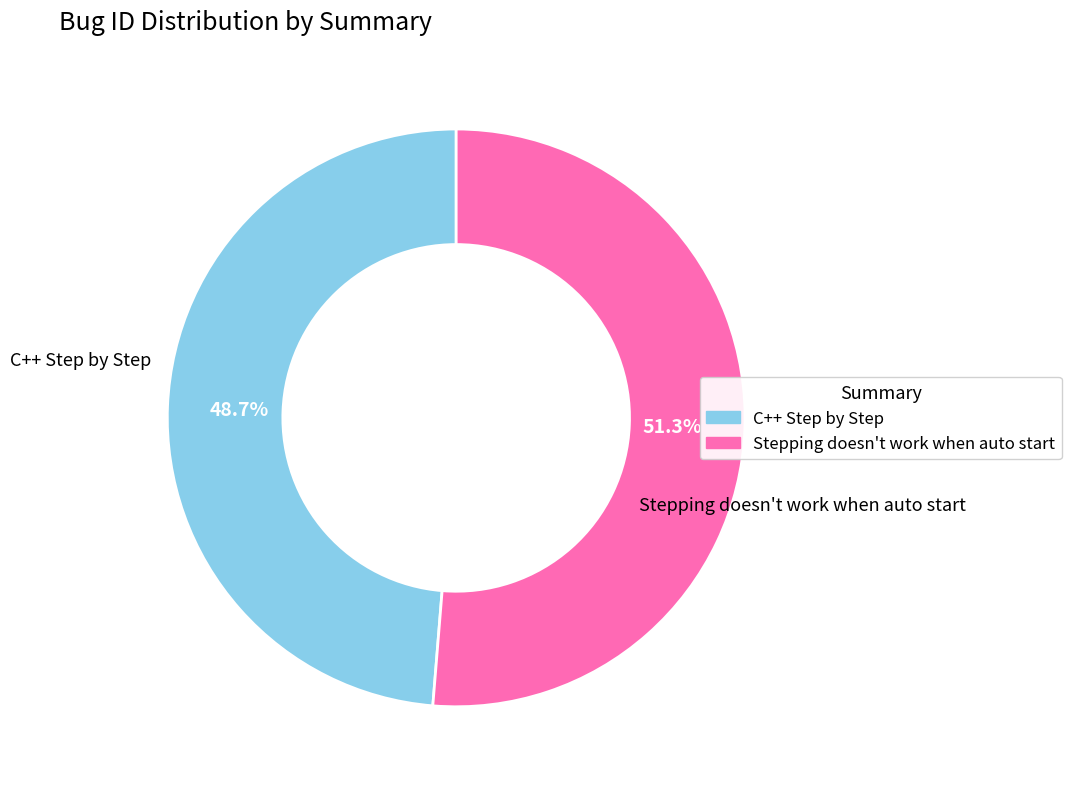

Which slice is the largest?

Stepping doesn't work when auto start